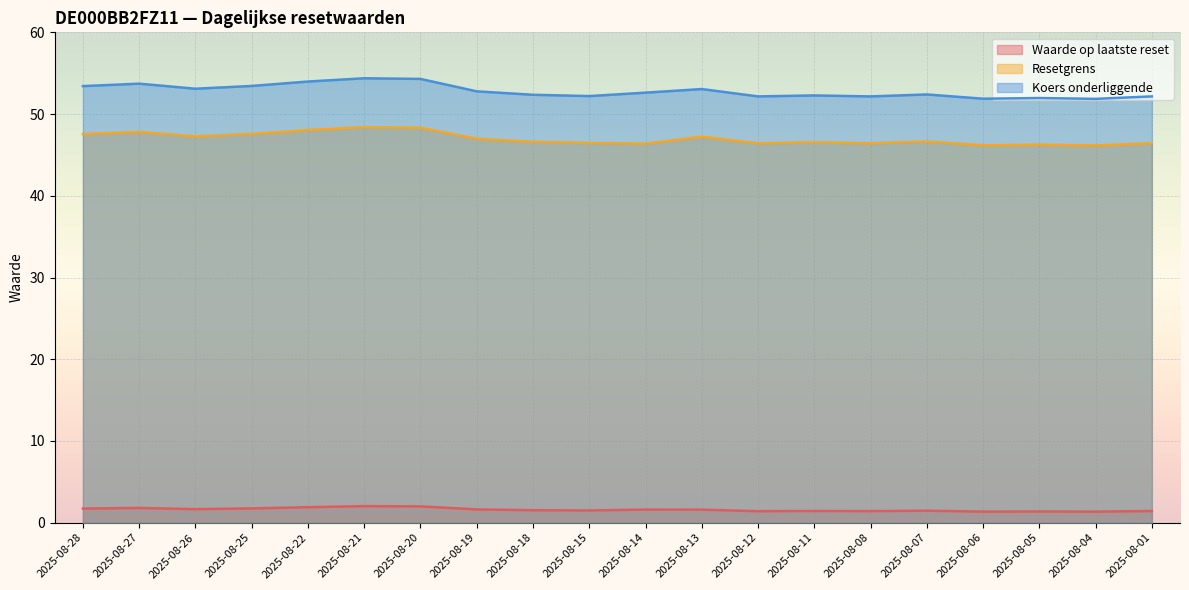

In Koers onderliggende, how many points are higher than both neighbors (excluding endpoints)?

6